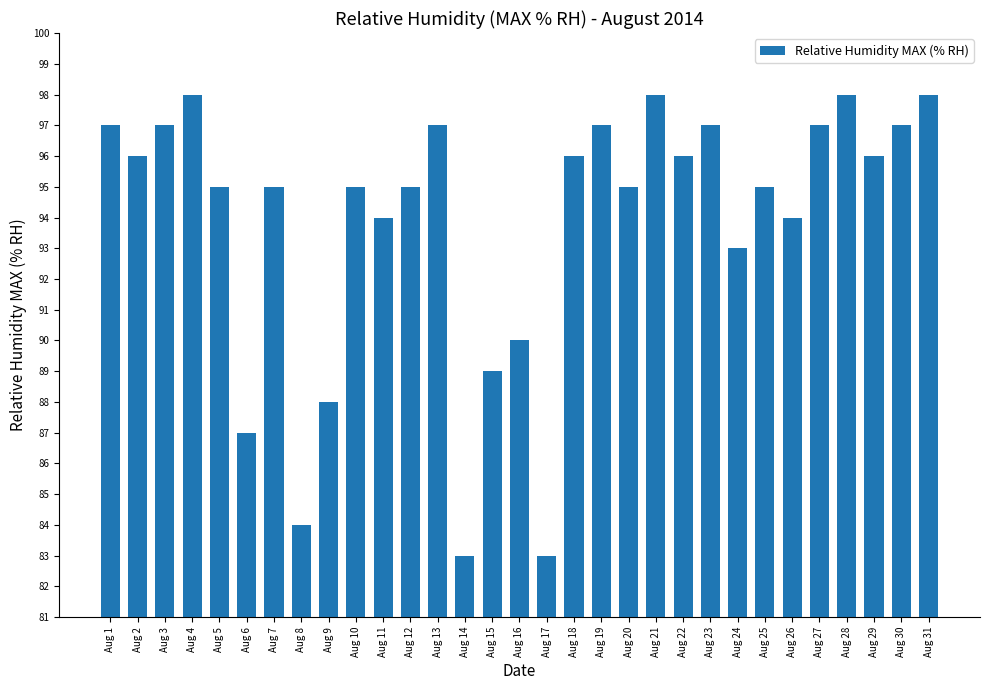

What is the difference between the values at Aug 6 and Aug 12?

8